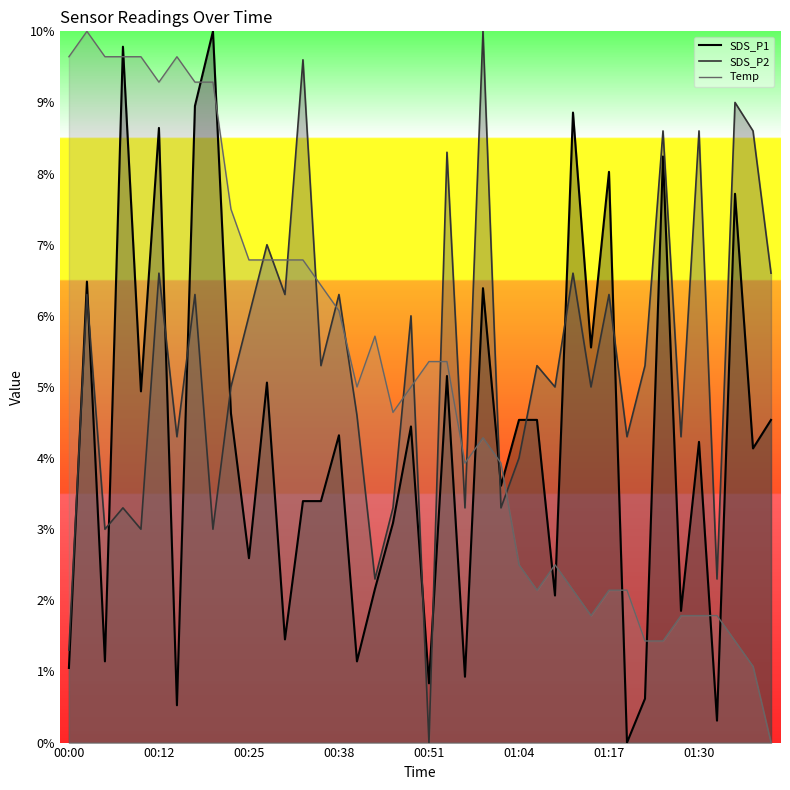

What is the value of the SDS_P2 point at the 14th from the left?

9.6